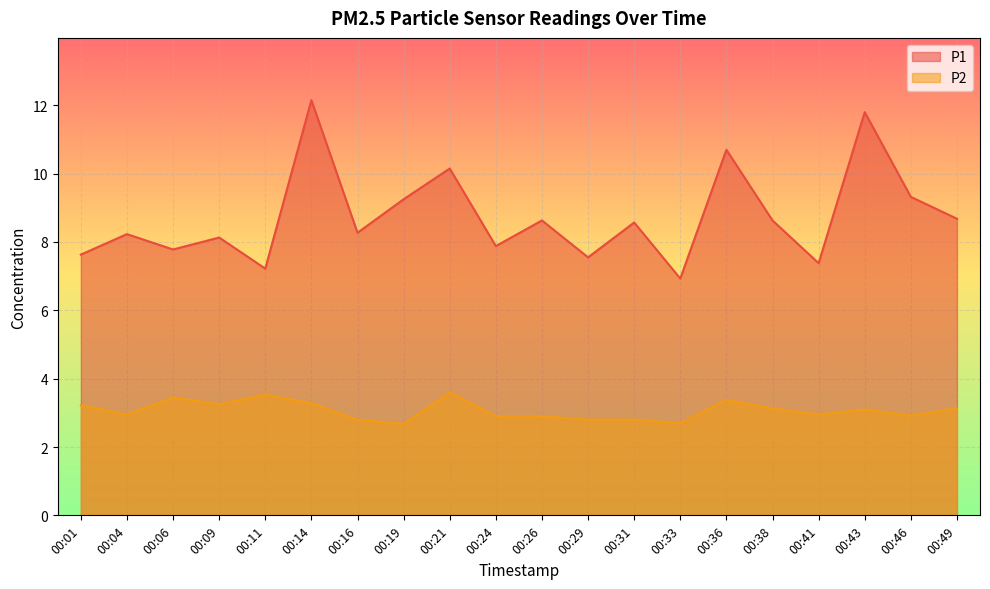

What is the total value across all series at 00:46?

12.2